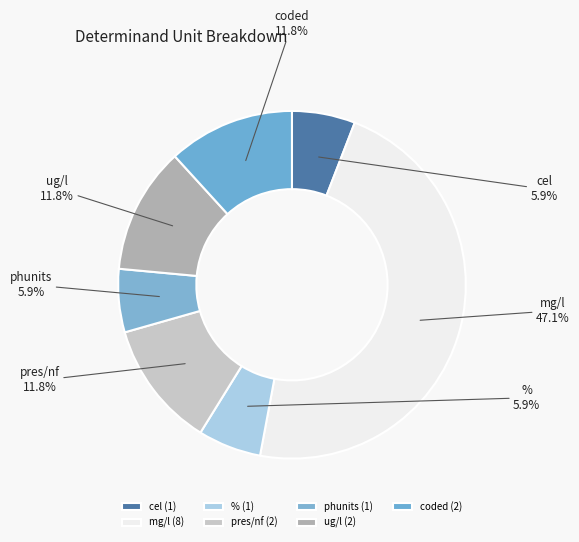

Is the sum of ug/l and % greater than half?

No